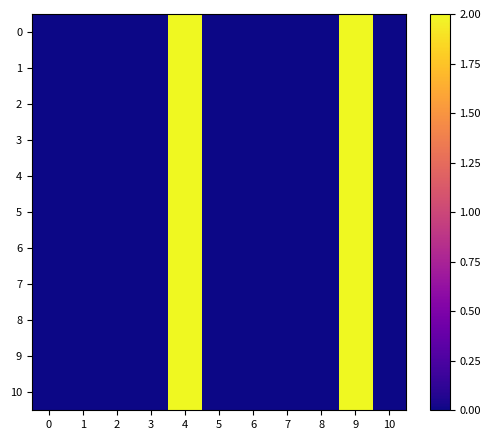

Rank the series at 3 from lowest to highest value.

10, 9, 8, 7, 6, 5, 4, 3, 2, 1, 0